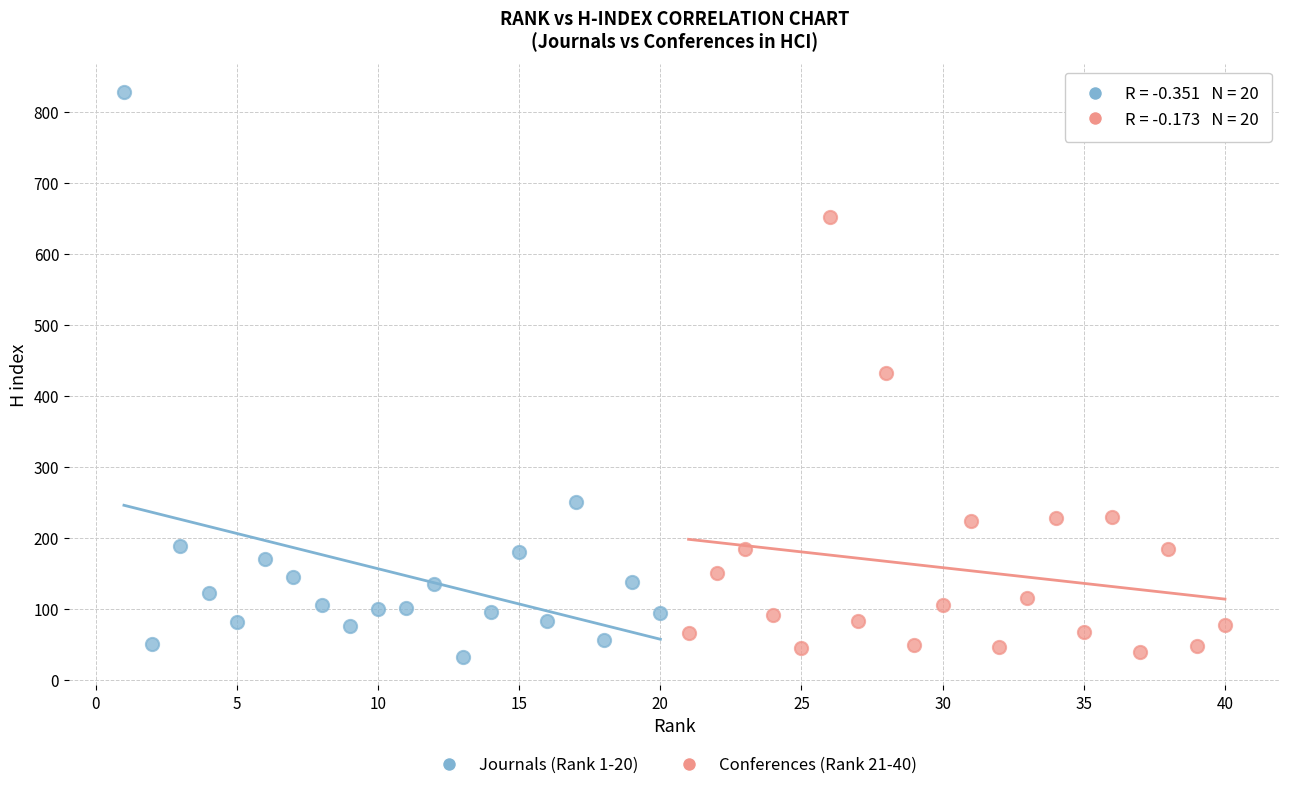

What are all the series names shown in the legend?

Journals (Rank 1-20), Conferences (Rank 21-40)